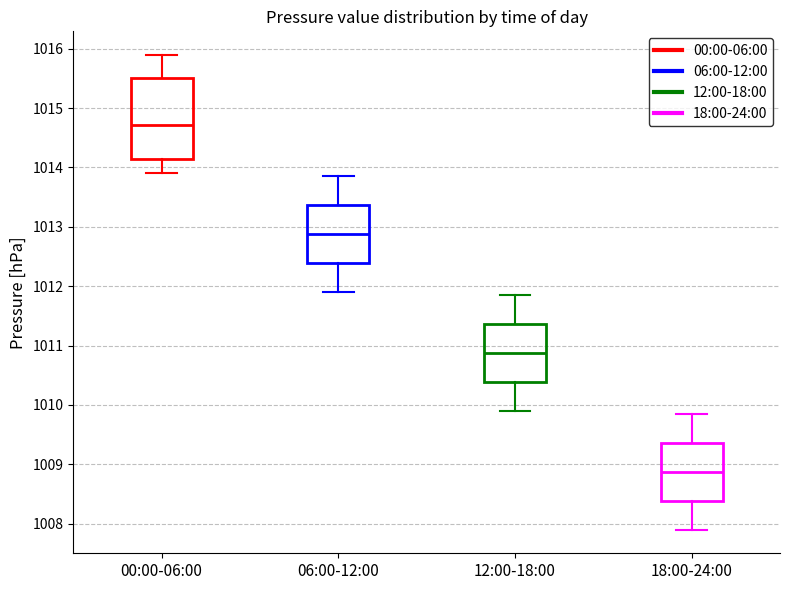

Reading left to right, read every box against the y-axis: the position of its median line, the range the box covers, and the ends of its whiskers. The values are not printed on the chart, so give them approximately, as read against the axis.

00:00-06:00: median 1014.7, box 1014.1 to 1015.5, whiskers 1013.9 to 1015.9
06:00-12:00: median 1012.9, box 1012.4 to 1013.4, whiskers 1011.9 to 1013.9
12:00-18:00: median 1010.9, box 1010.4 to 1011.4, whiskers 1009.9 to 1011.9
18:00-24:00: median 1008.9, box 1008.4 to 1009.4, whiskers 1007.9 to 1009.9